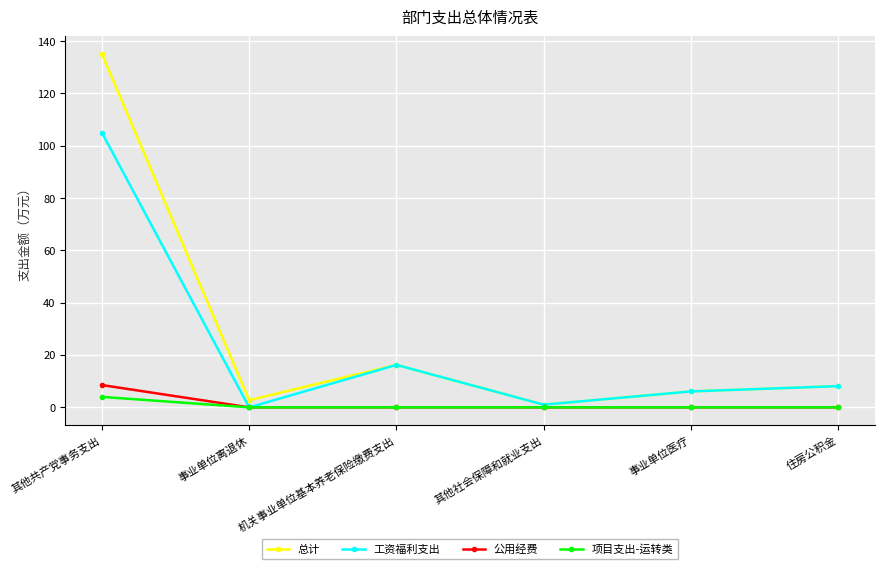

What is the maximum value for 总计?

135.0